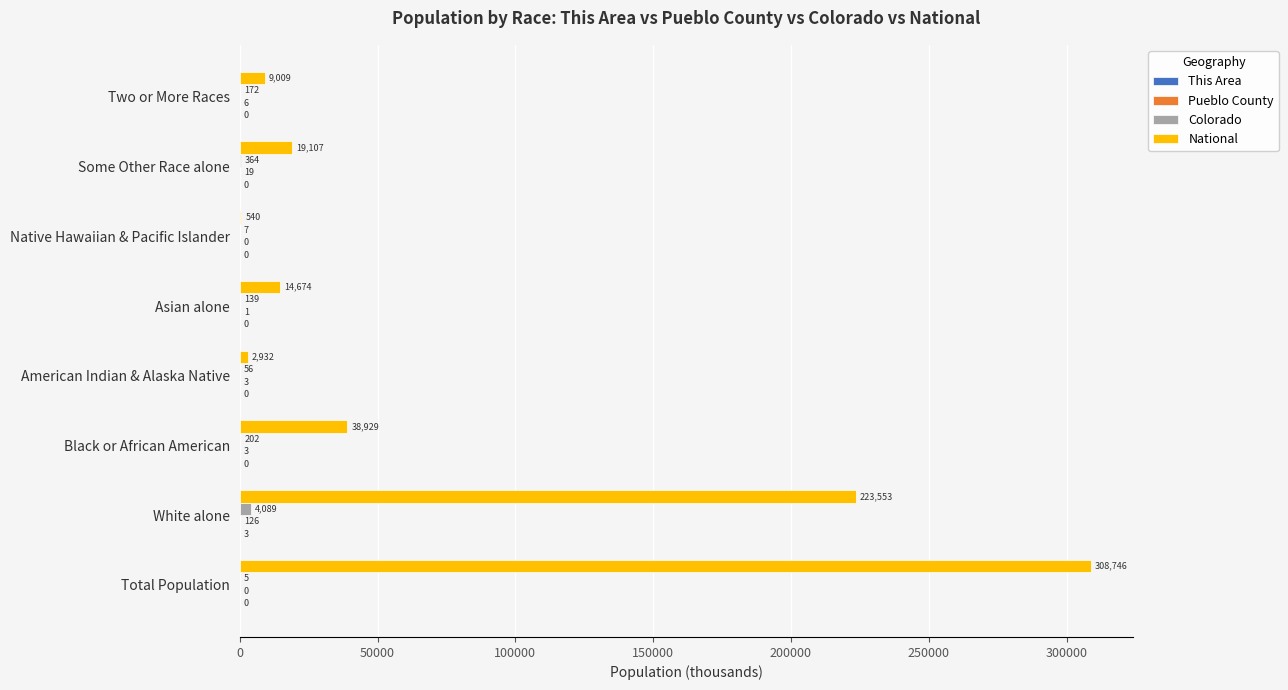

Which series changed the most between Black or African American and Asian alone?

National